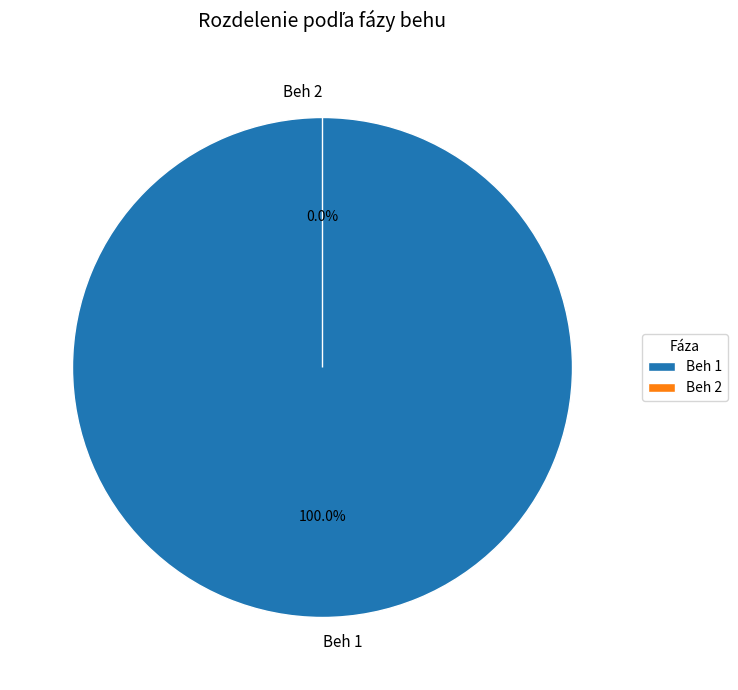

To the nearest percent, what is the difference between the largest and smallest slice percentages?

100%